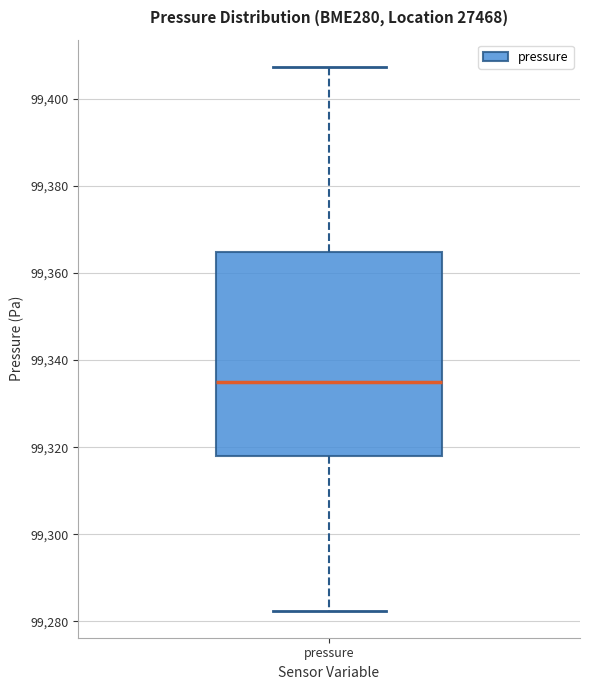

Where is the lower edge of the box for pressure on the y-axis? The values are not printed on the chart, so give them approximately, as read against the axis.

99318